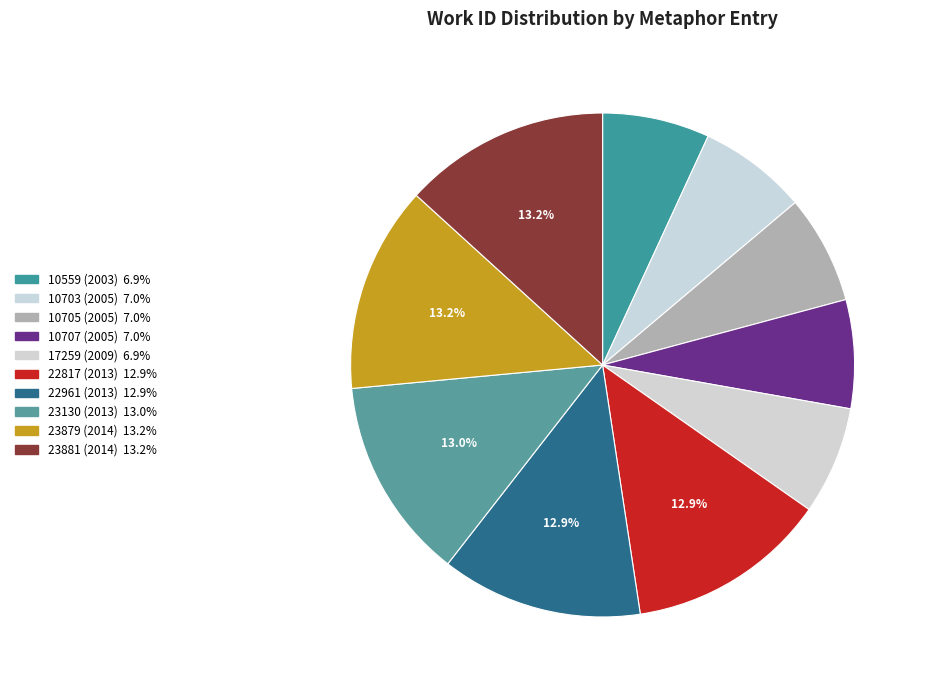

To the nearest percent, what is the difference between the 10559 (2003) and 22961 (2013) slice percentages?

6%